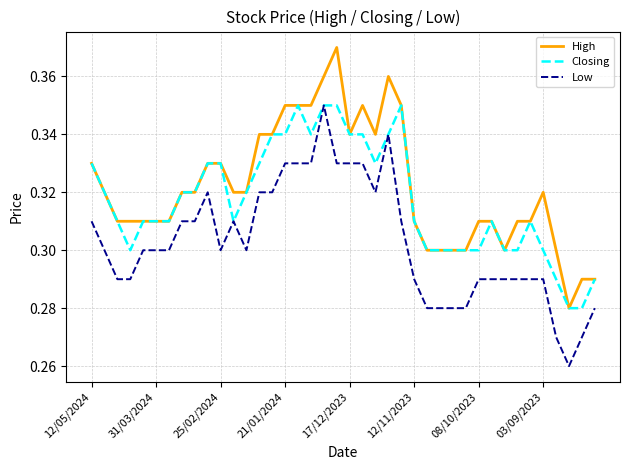

True or false: Low and High cross at least once.

False